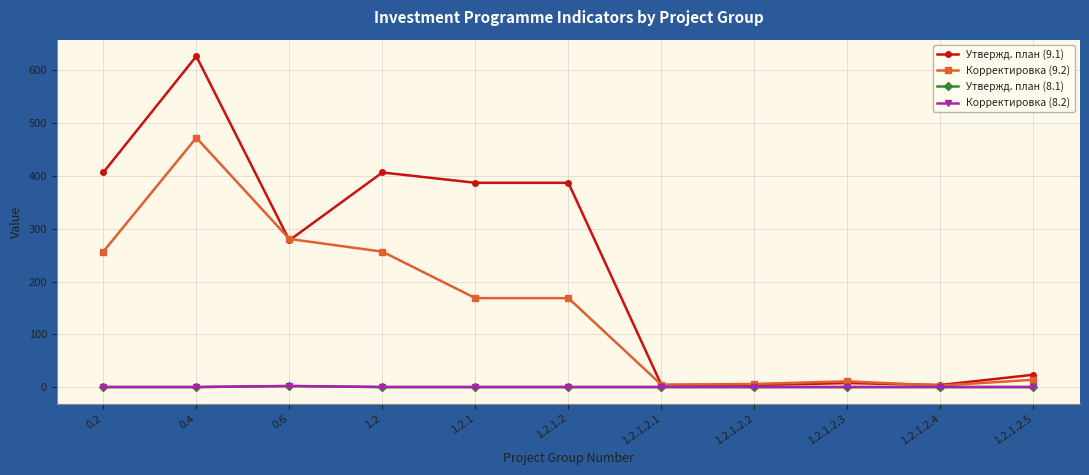

Which series has the widest spread of values?

Утвержд. план (9.1)